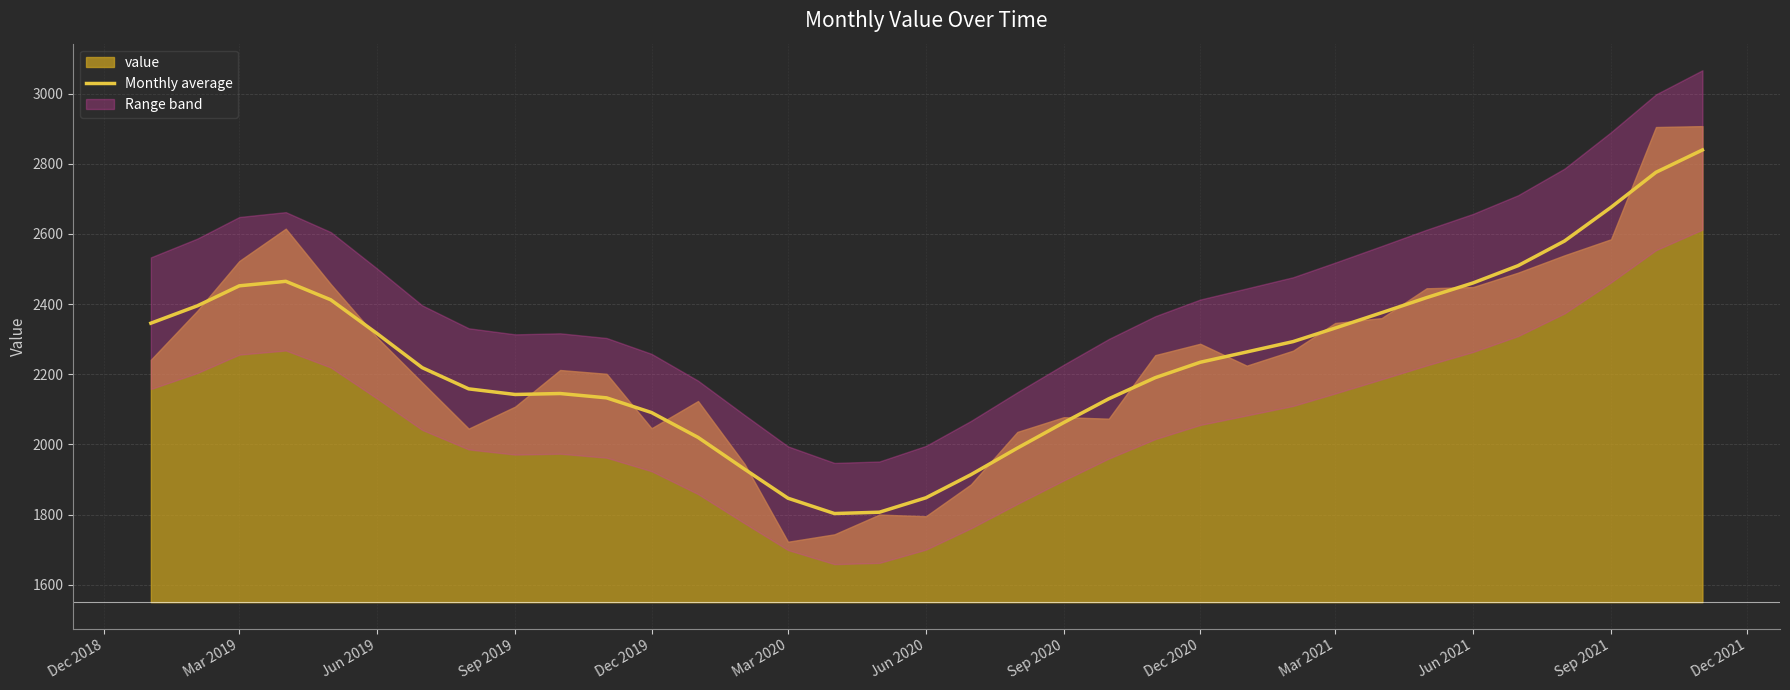

The value of Monthly average at Jun 2021 is 856.9. True or false?

False